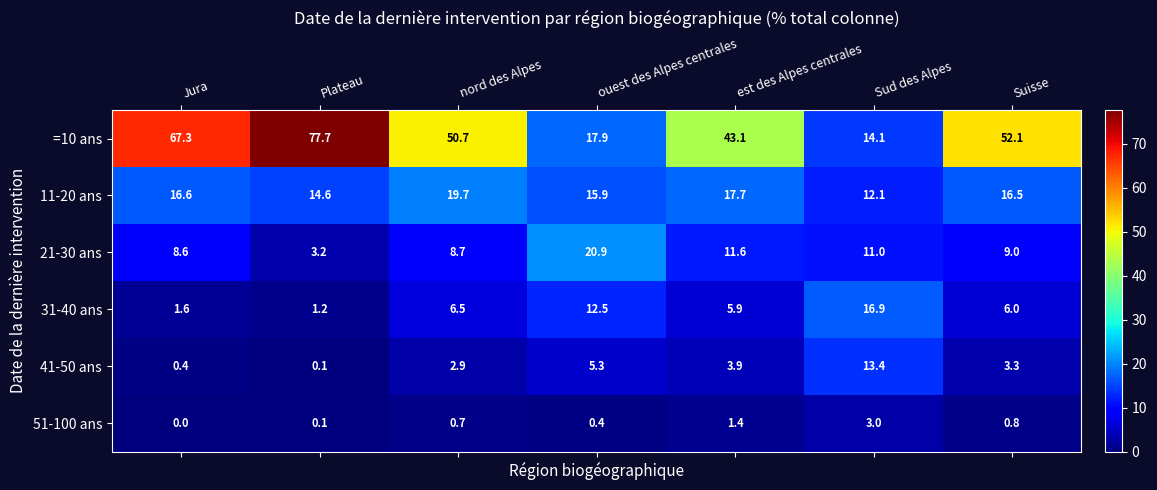

Which category has the lowest value across all series?

Jura